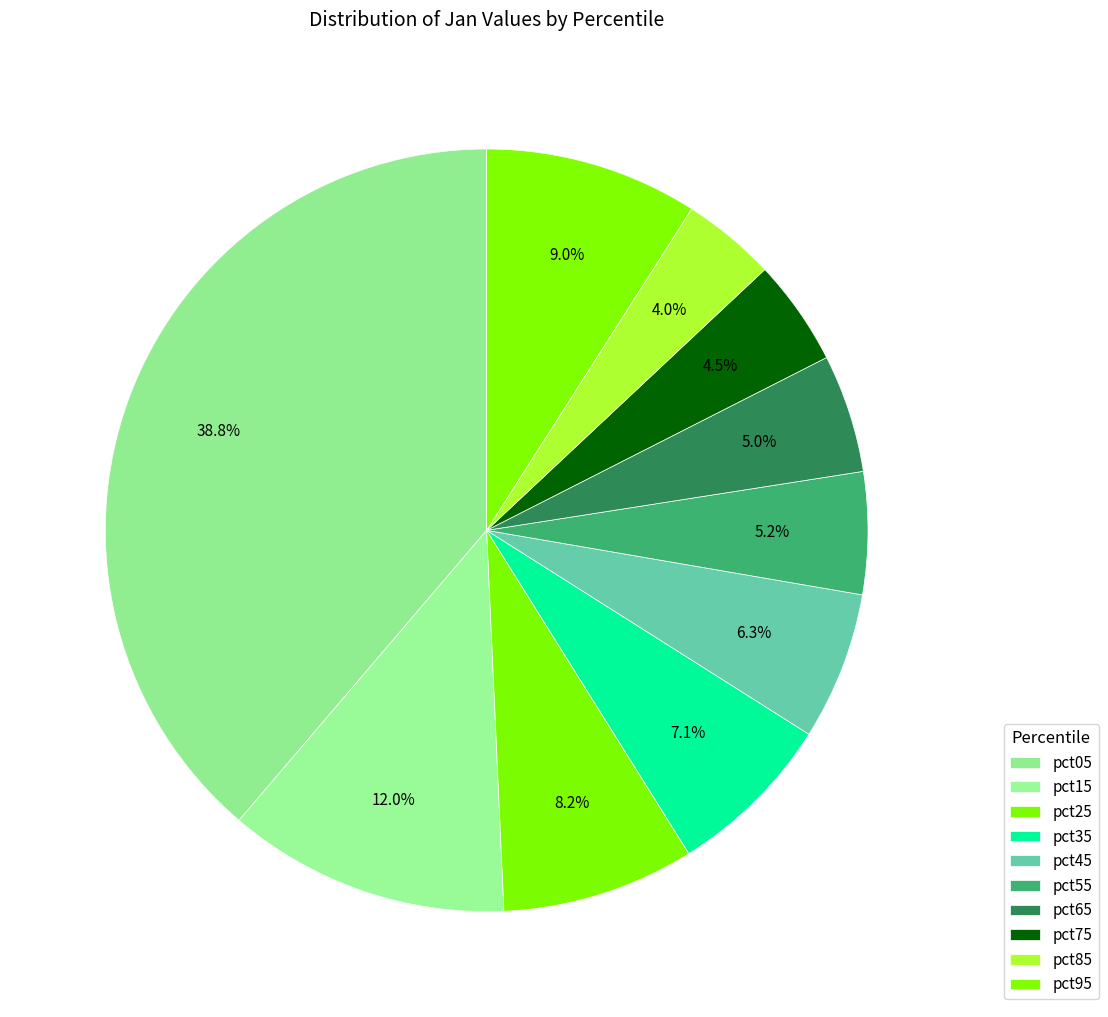

What percentage do pct95 and pct65 together represent?

14.0%